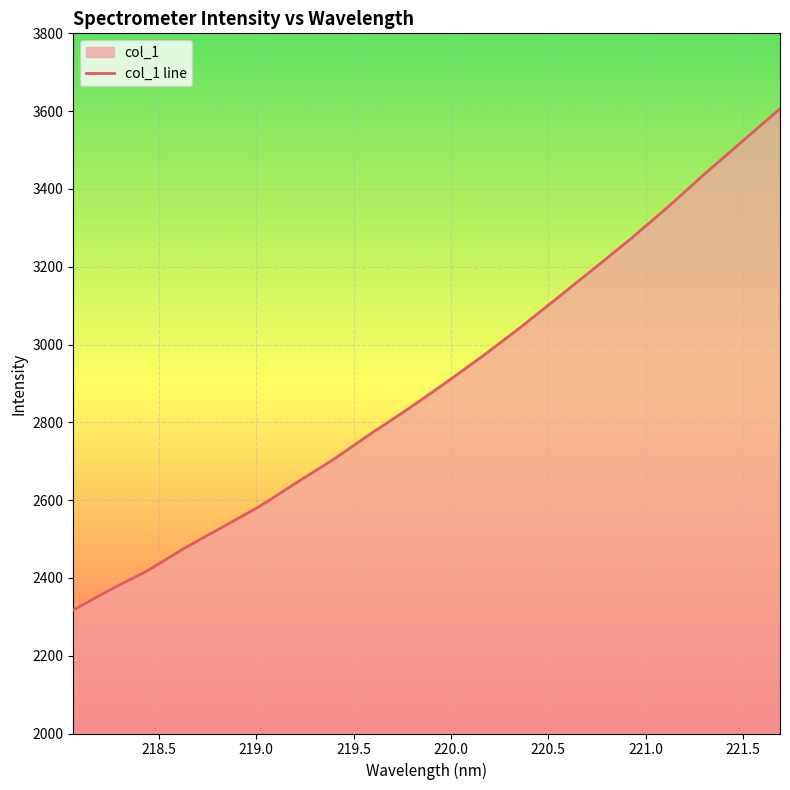

Does the chart display data point markers on the line(s)?

No